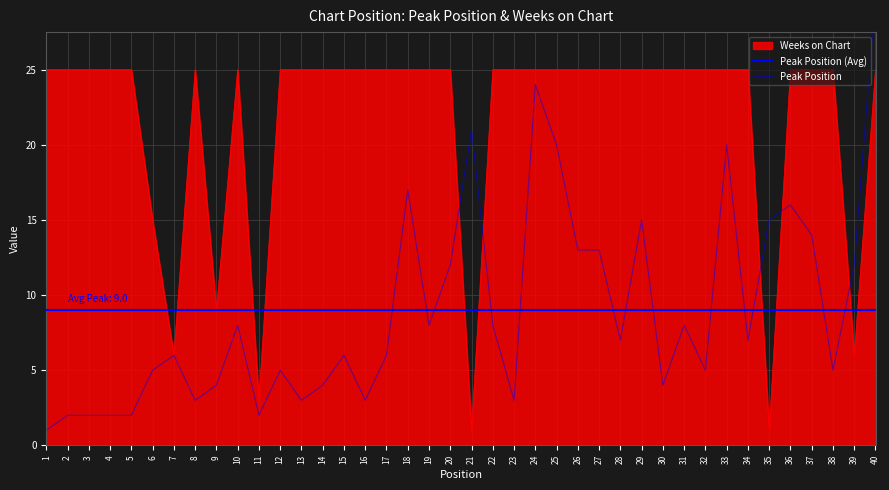

Which category has the lowest value across all series?

1